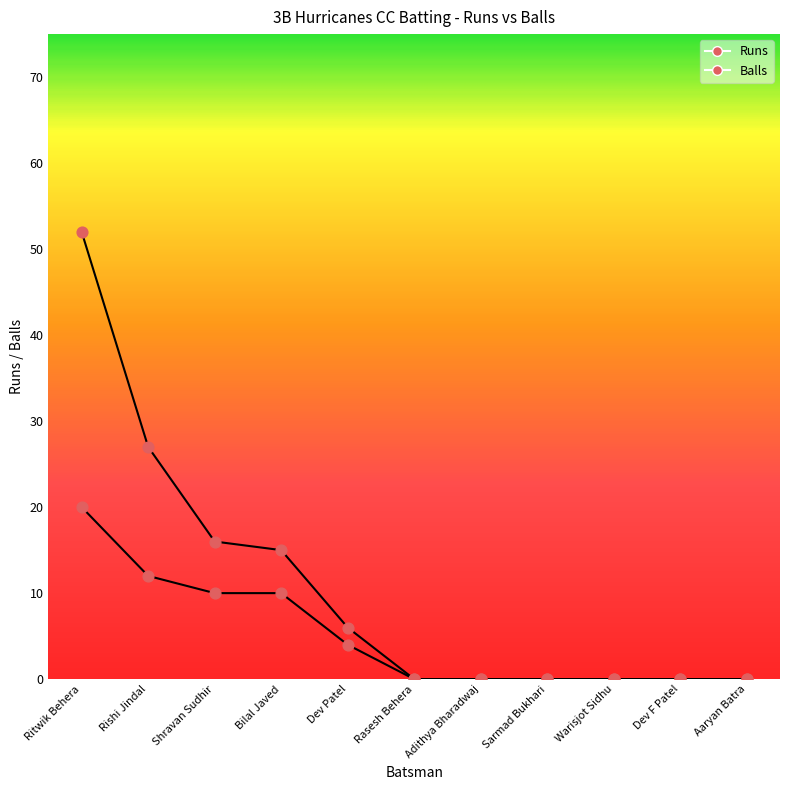

Which series contains the highest Y value?

Runs